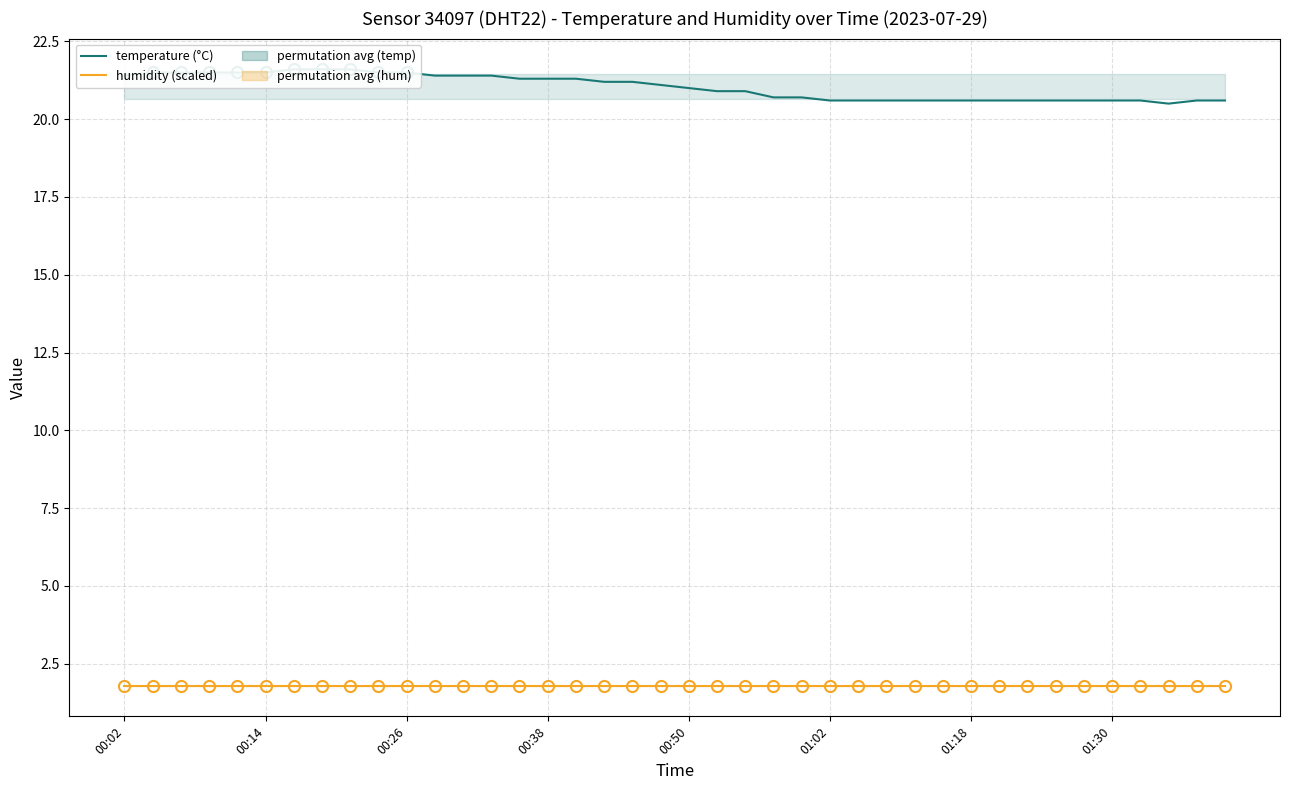

True or false: humidity (scaled) has more than 0 points higher than both neighbors.

False